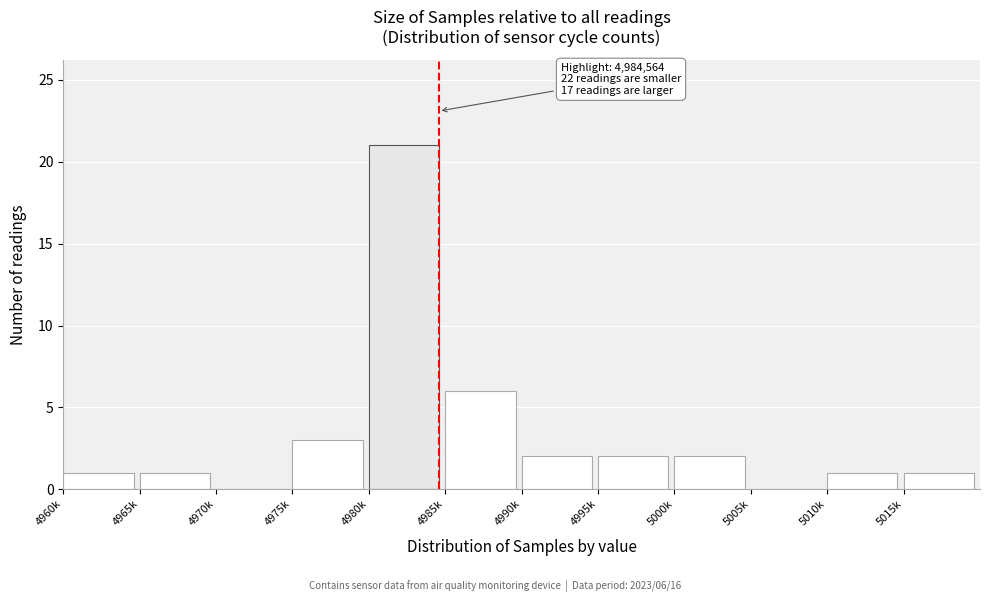

Reading left to right, extract all data points from this chart.

4960k=1	4965k=1	4970k=0	4975k=3	4980k=21	4985k=6	4990k=2	4995k=2	5000k=2	5005k=0	5010k=1	5015k=1